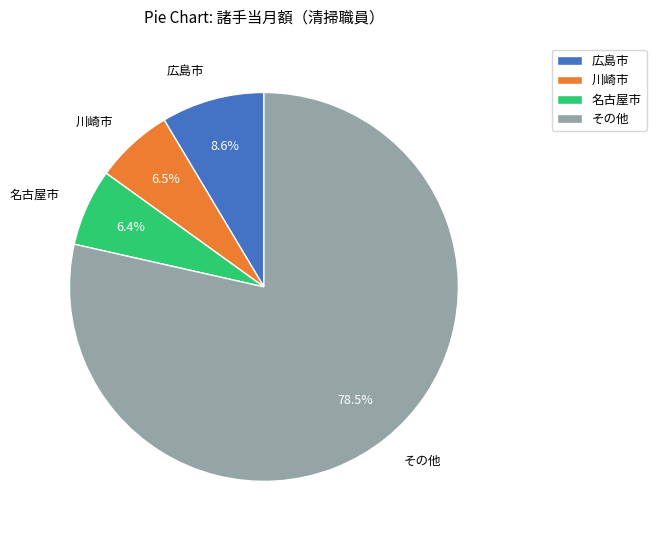

To the nearest percent, what is the average slice percentage?

25%